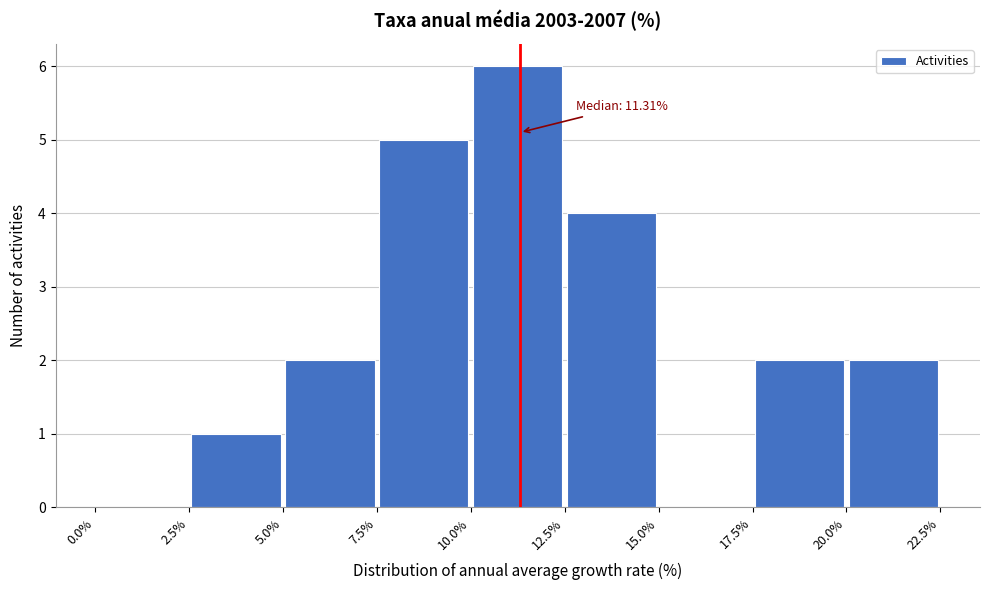

Over which range of the x-axis is the bar tallest?

10.0% to 12.5%